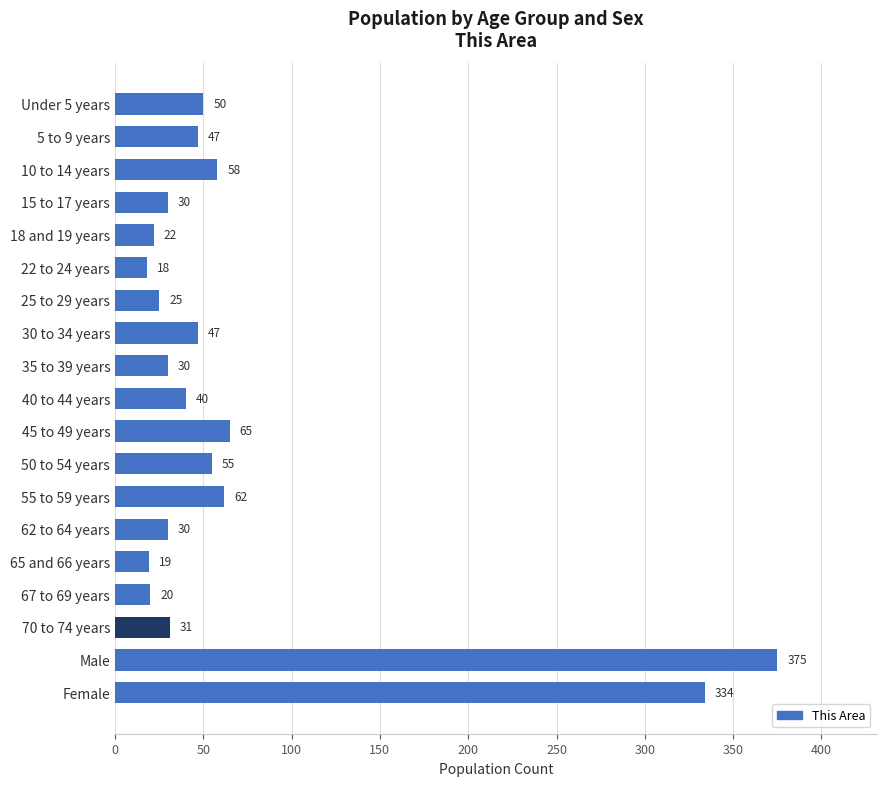

What value does the data have at 30 to 34 years?

47